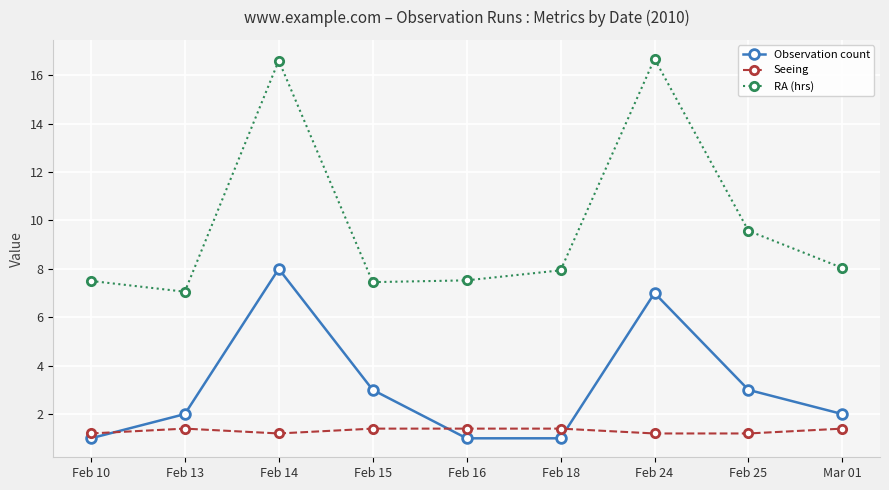

Is it true that Seeing equals 2.0 at Feb 15?

False